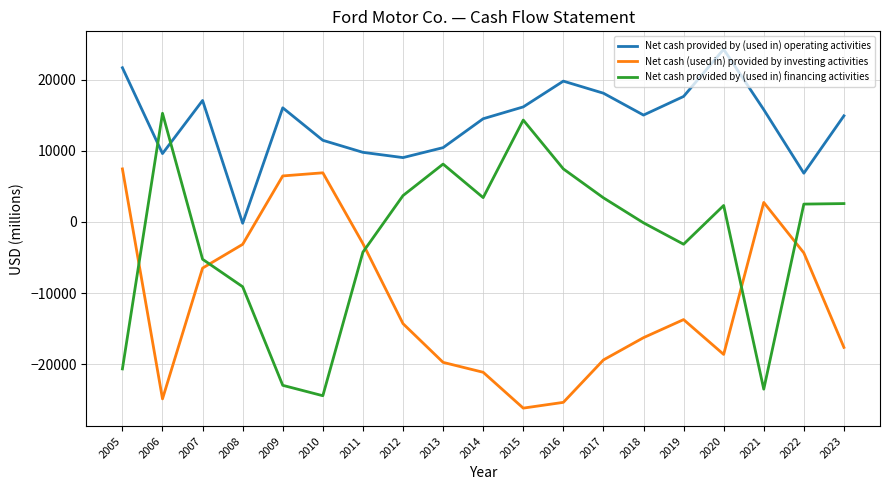

Which series has the widest spread of values?

Net cash provided by (used in) financing activities